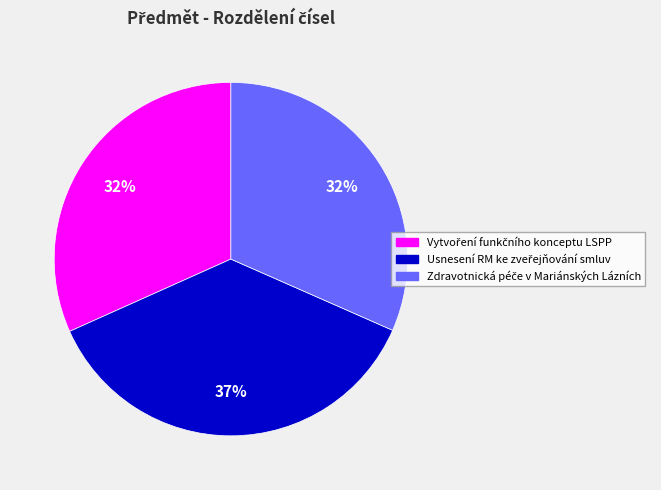

To the nearest percent, what is the average slice percentage?

33%